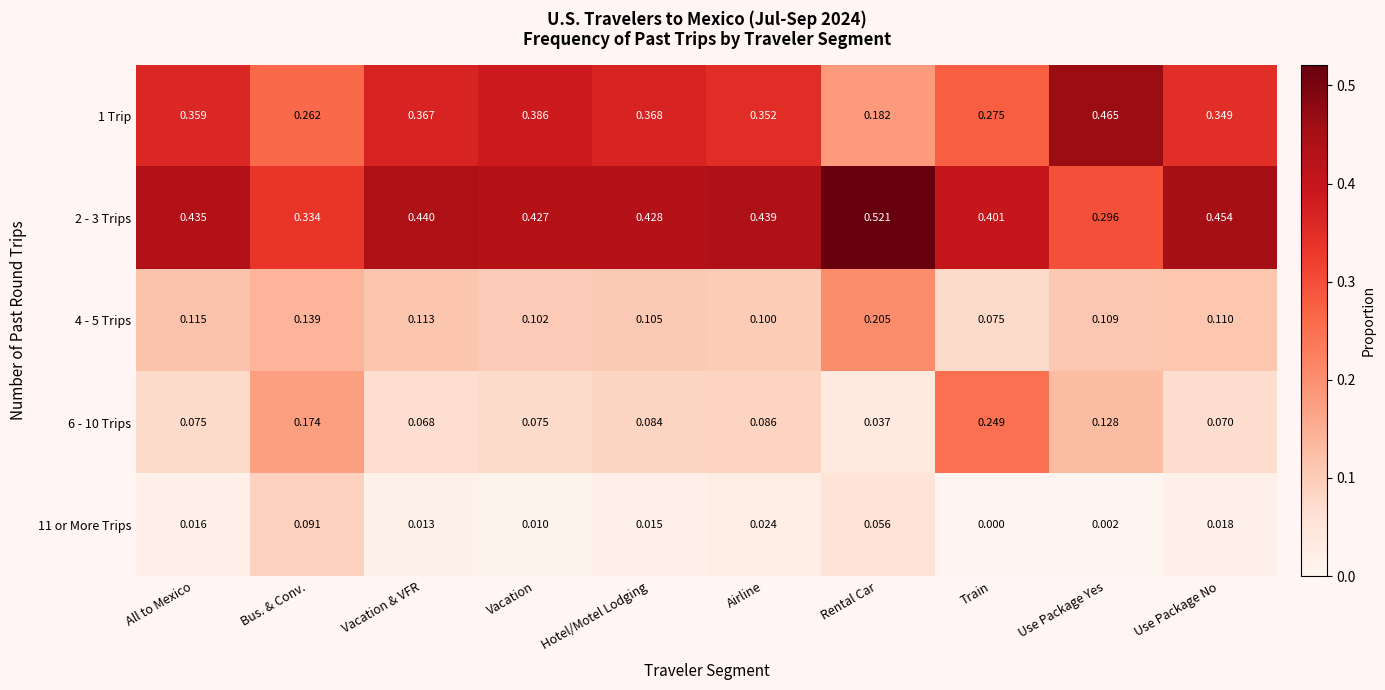

Where is 1 Trip nearest to the value 0?

Rental Car